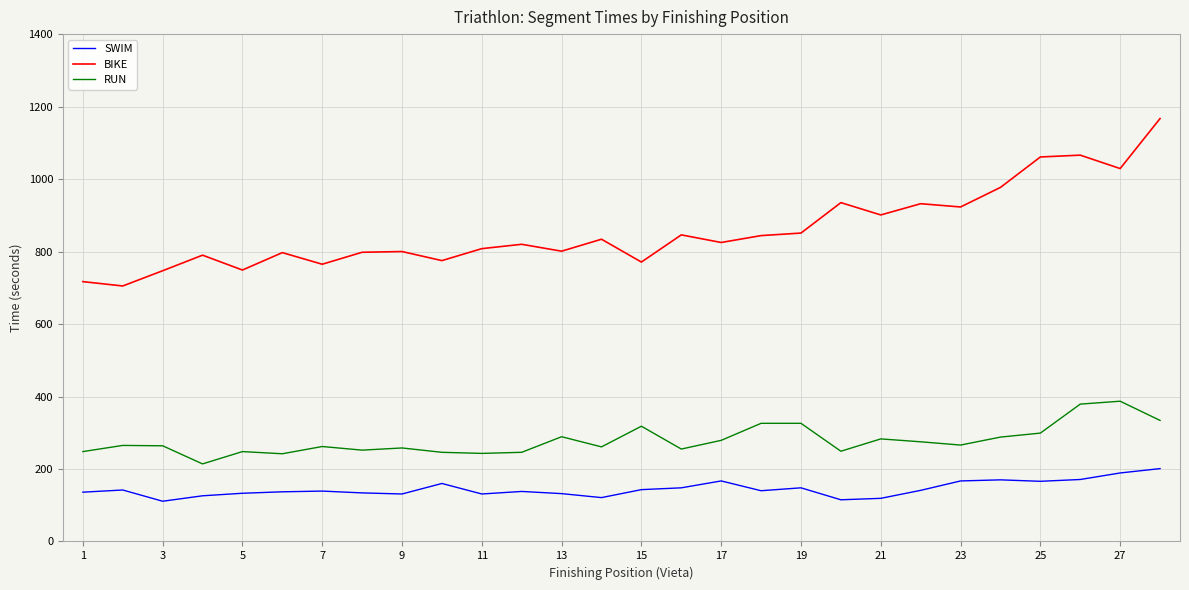

Which series has the largest total across all categories?

BIKE